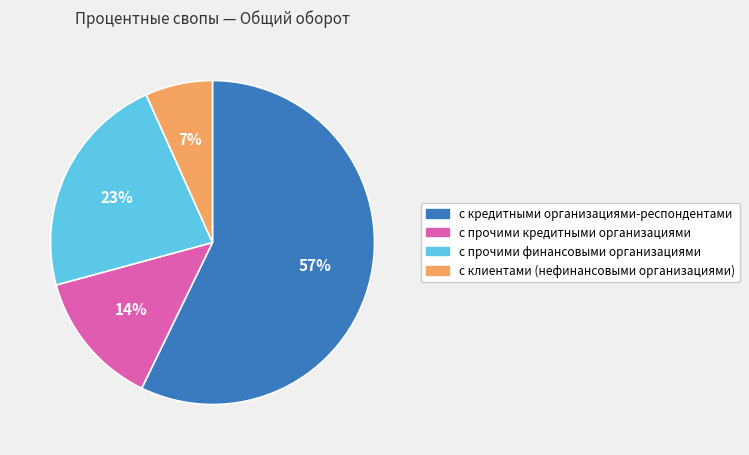

Rank the categories by value from highest to lowest.

с кредитными организациями-респондентами, с прочими финансовыми организациями, с прочими кредитными организациями, с клиентами (нефинансовыми организациями)